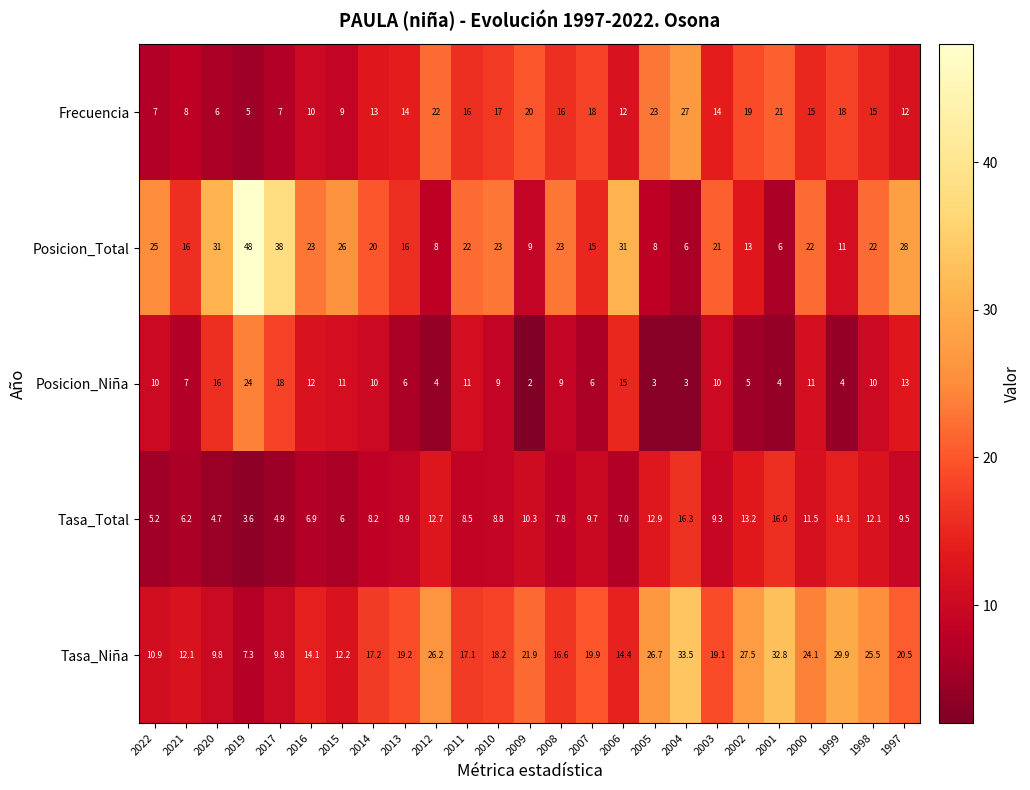

Count the number of data series in this chart.

5